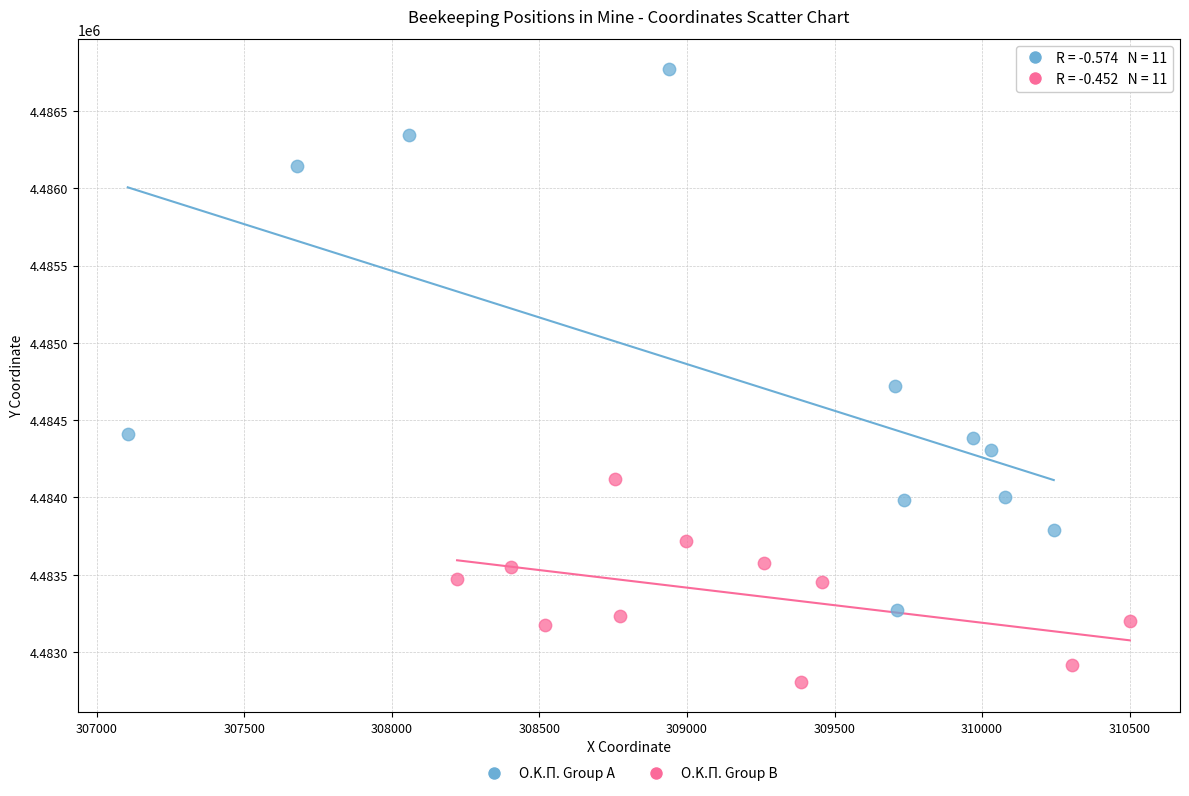

What are all the series names shown in the legend?

Ο.Κ.Π. Group A, Ο.Κ.Π. Group B